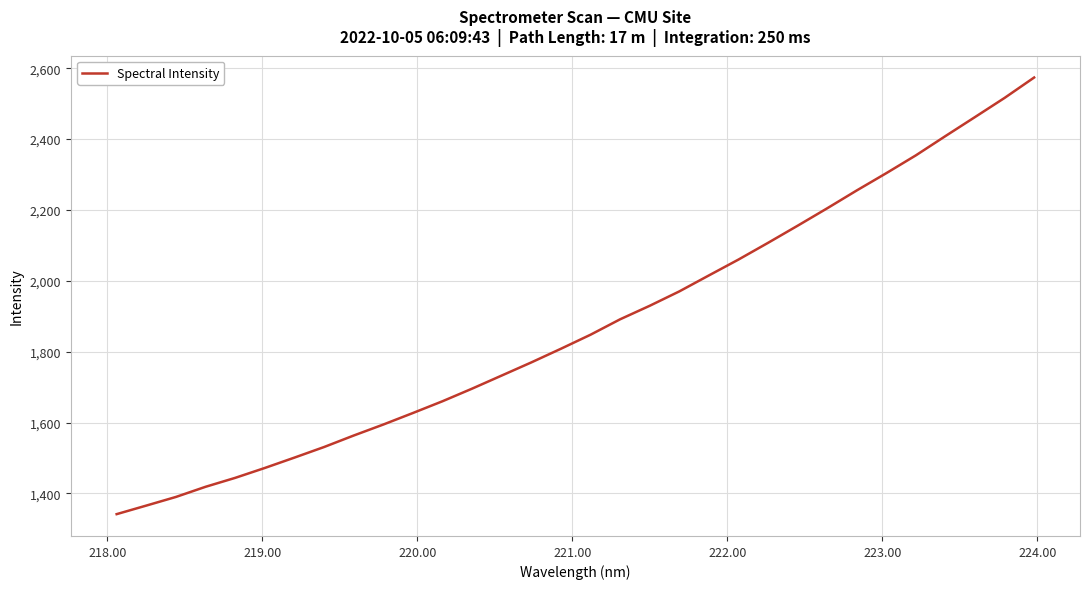

What is the greatest value displayed?

2573.8